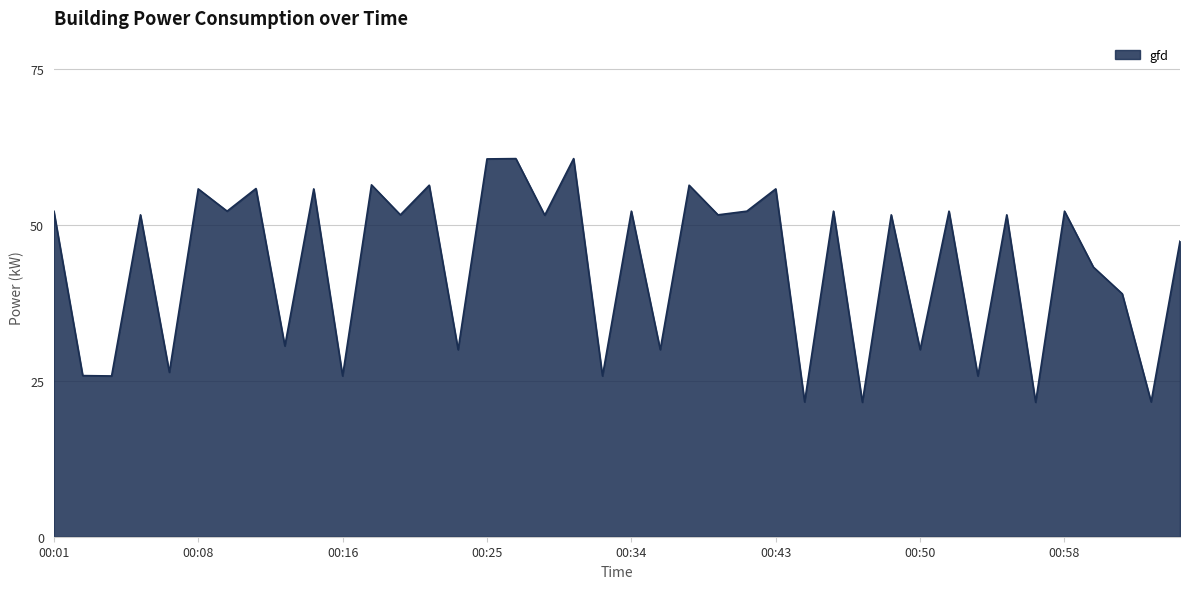

What is the difference between the maximum and minimum values?

39.1